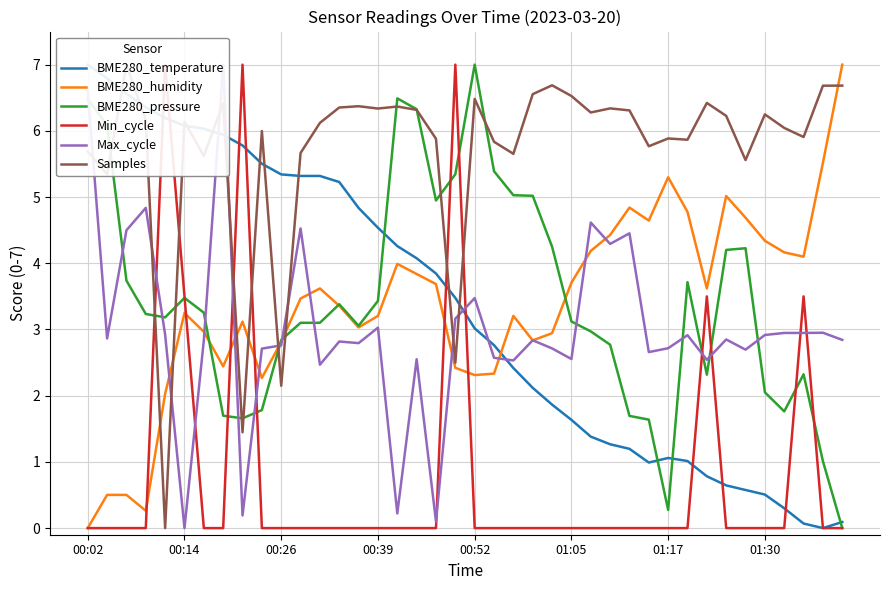

At 36, list the series in order from largest to smallest.

Samples, BME280_humidity, Max_cycle, BME280_pressure, BME280_temperature, Min_cycle